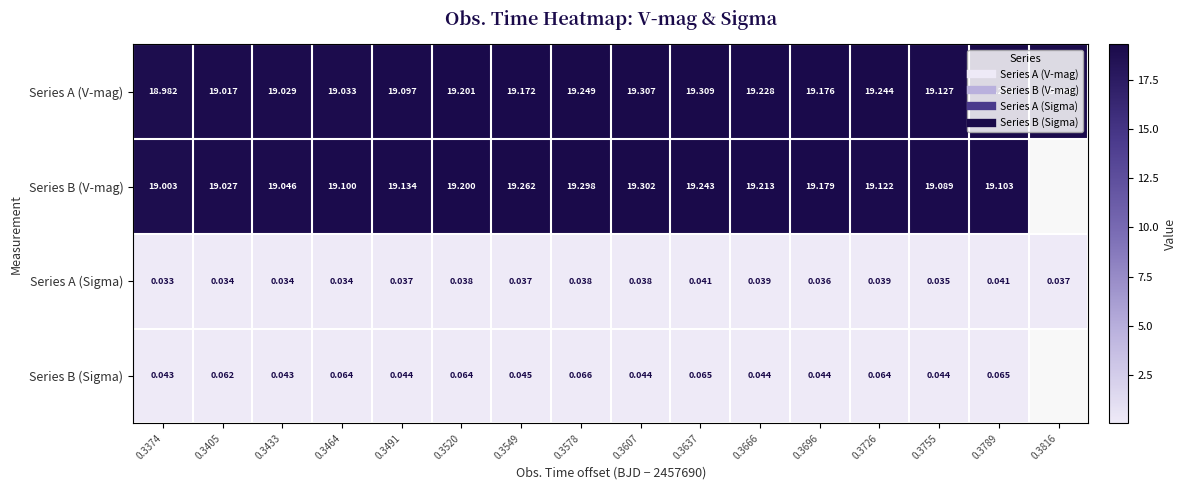

How many data points in Series B (Sigma) are above 0?

15